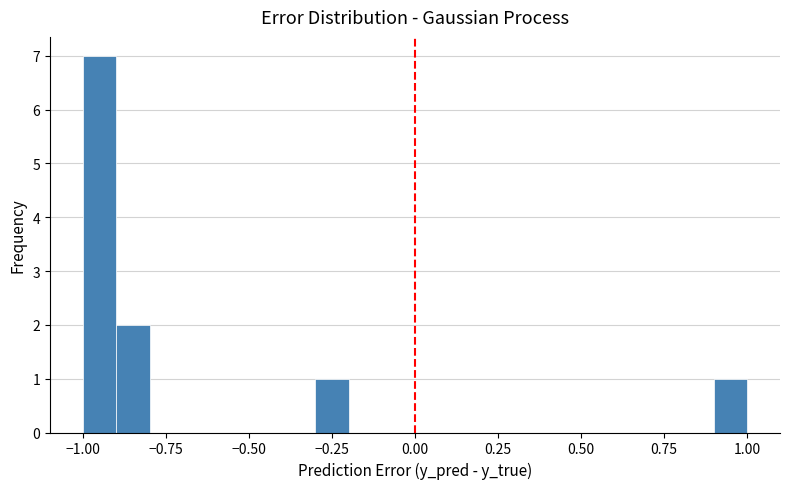

Read against the x-axis, roughly where is the centre of the tallest bar?

-0.95